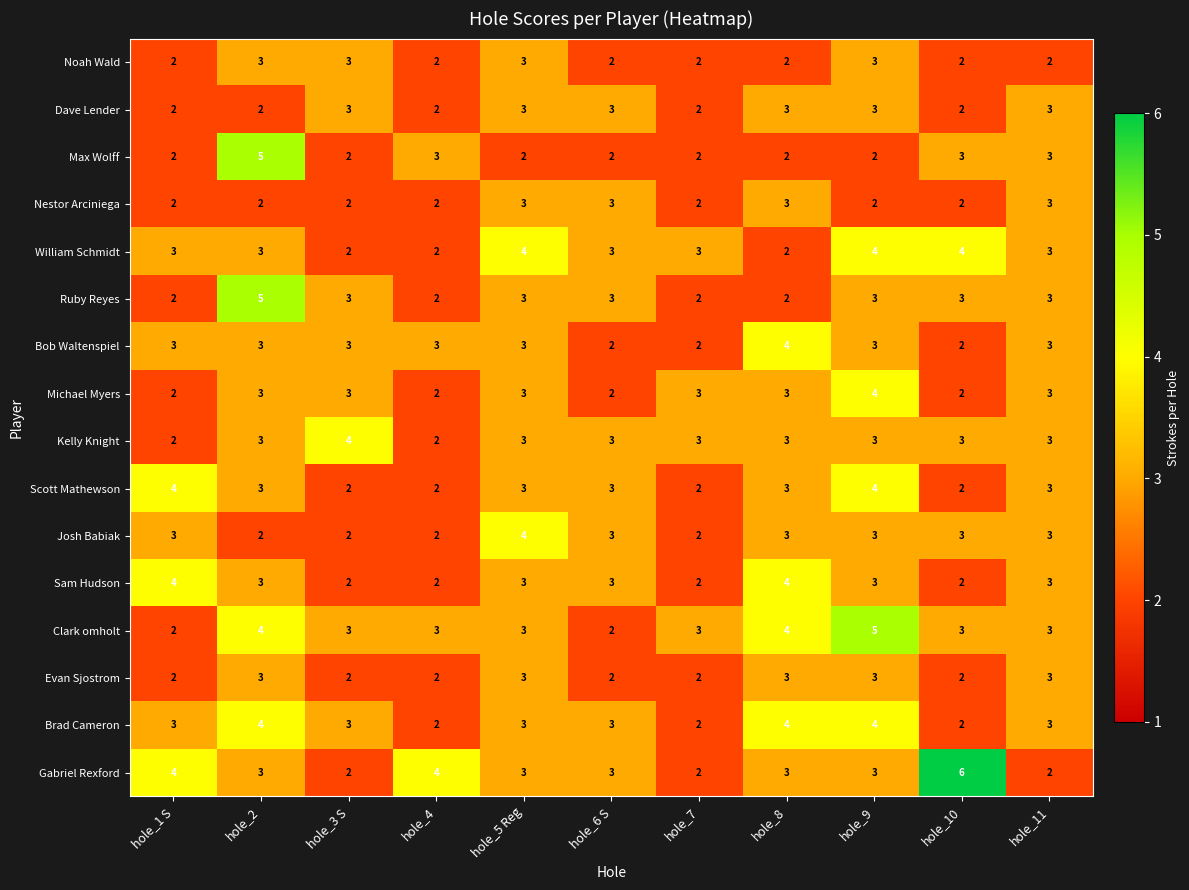

At which category is the sum across all series the highest?

hole_9